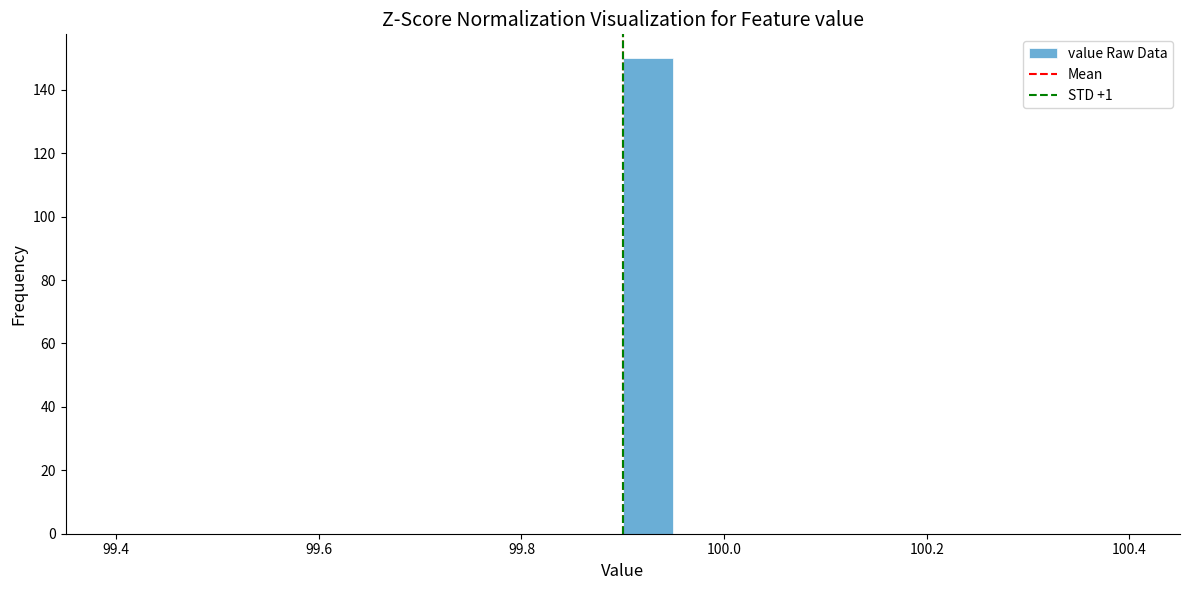

Read against the x-axis, roughly where is the centre of the tallest bar?

99.92